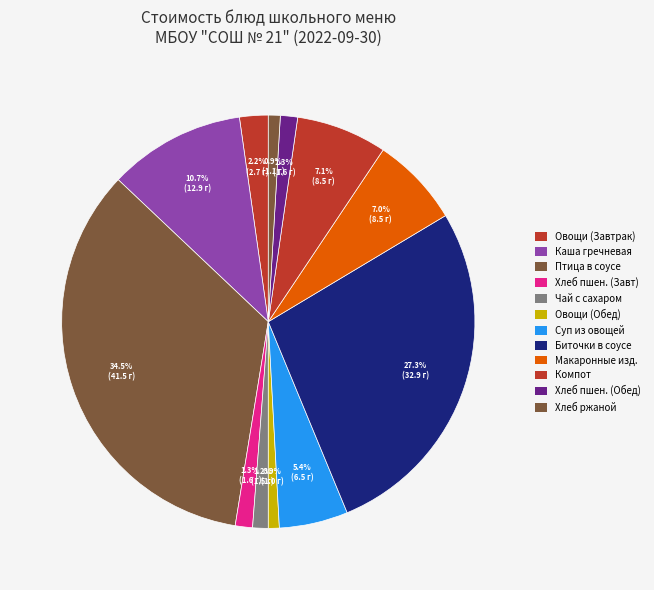

Count the number of slices in the pie.

12